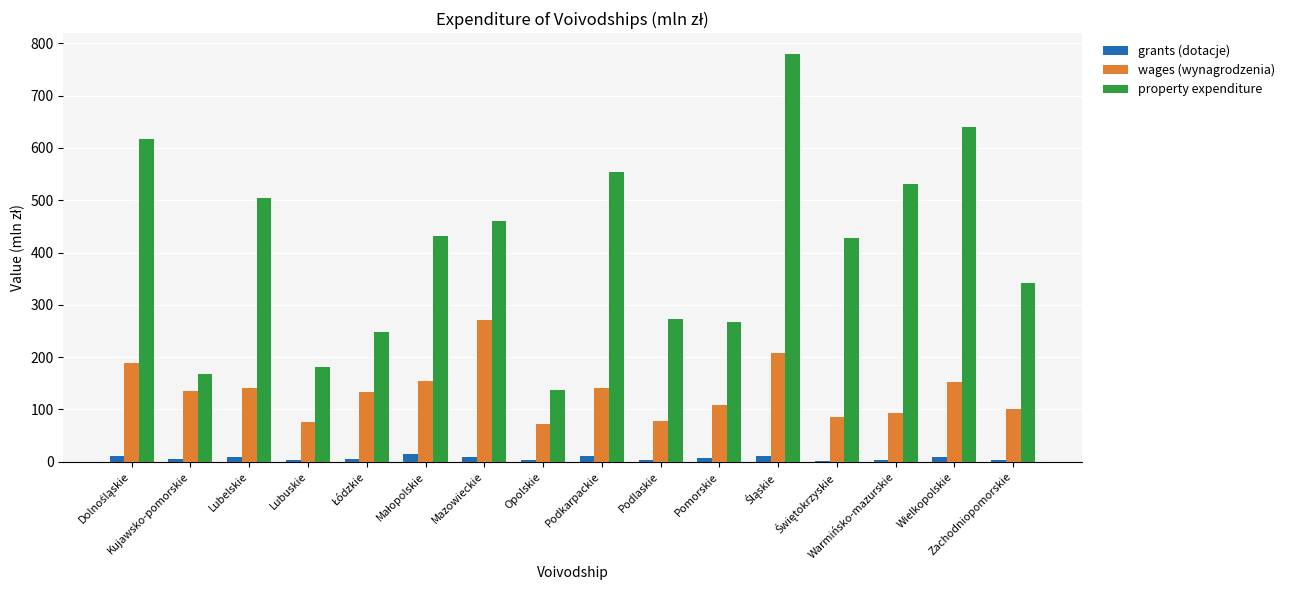

What is the maximum value for wages (wynagrodzenia)?

270.2